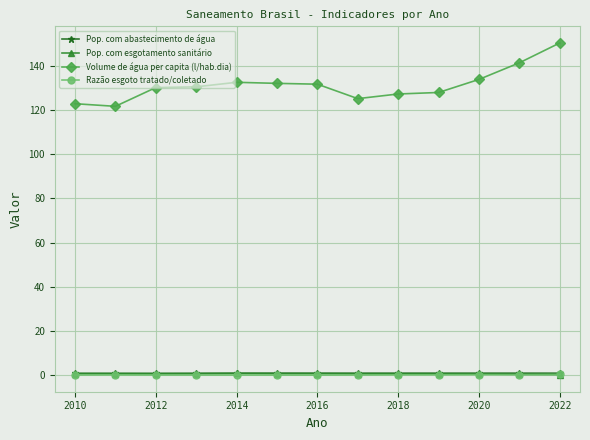

True or false: Volume de água per capita (l/hab.dia) and Pop. com abastecimento de água cross at least once.

False